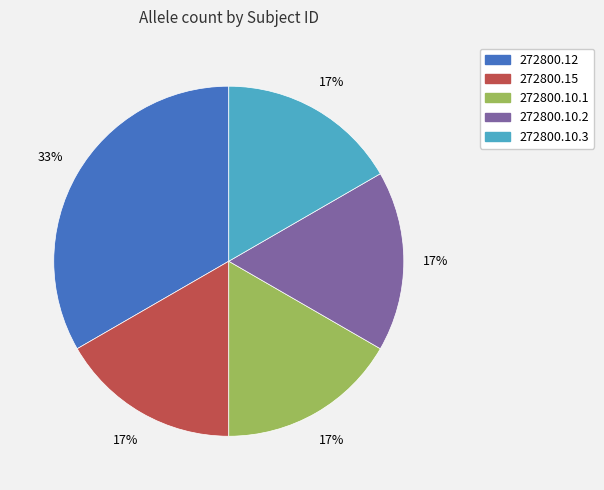

Combined, do 272800.10.1 and 272800.10.3 account for over 50%?

No